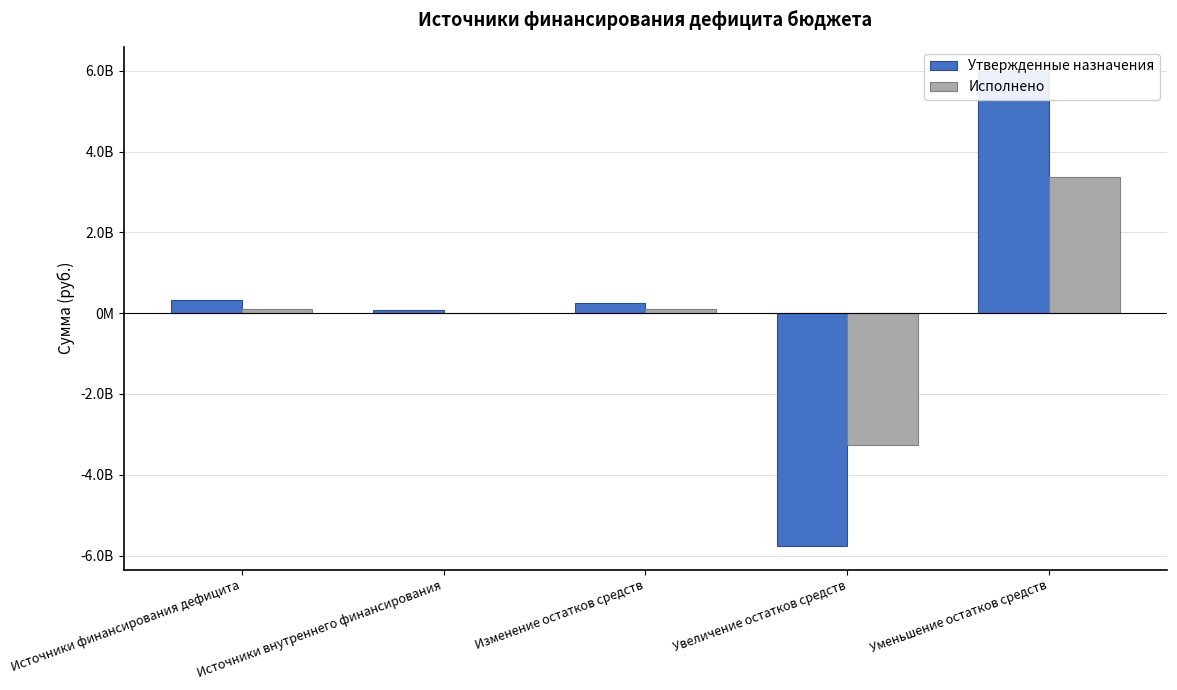

What is the value of the Исполнено bar at the 4th from the left?

-3265262062.3